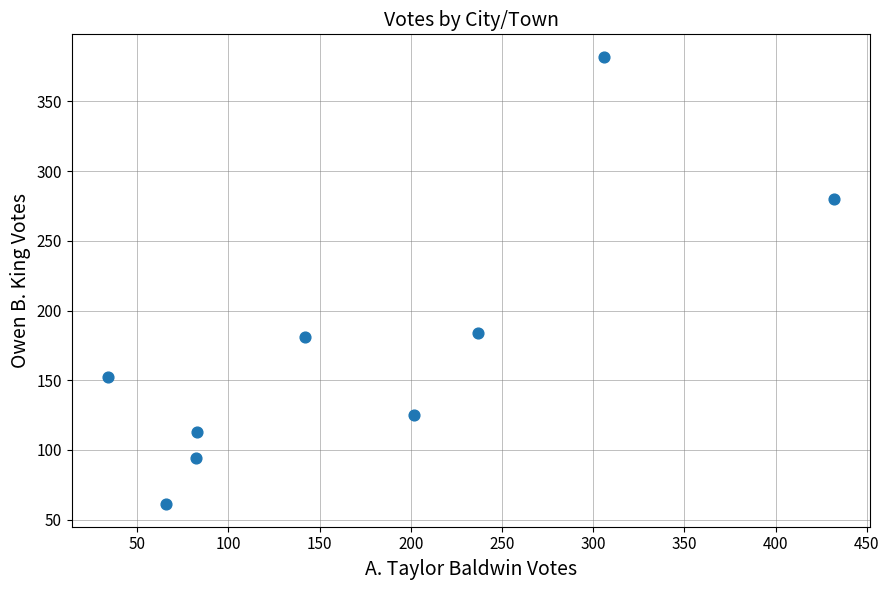

What is the range of X values (max minus min)?

398